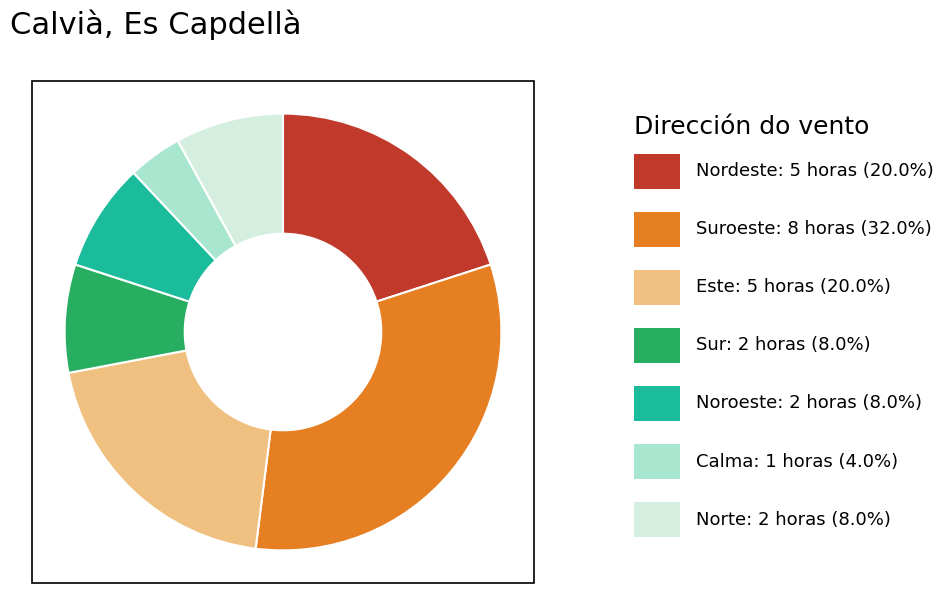

Is there any slice that represents more than half of the pie?

No